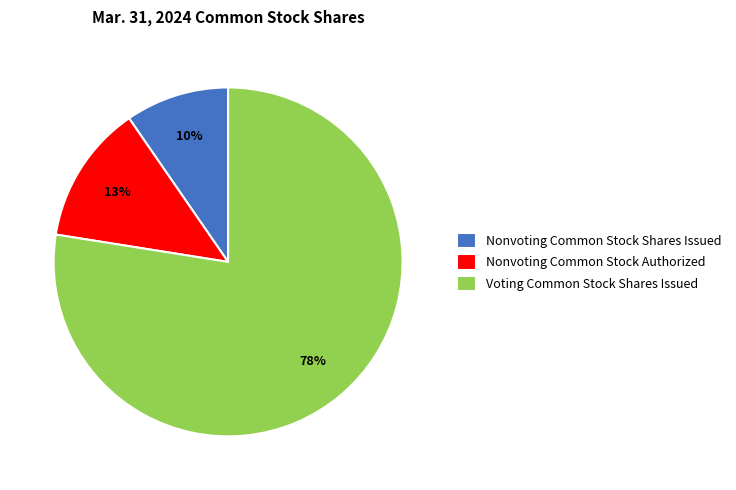

Approximately how many times larger is the value at Voting Common Stock Shares Issued compared to Nonvoting Common Stock Authorized?

6.0